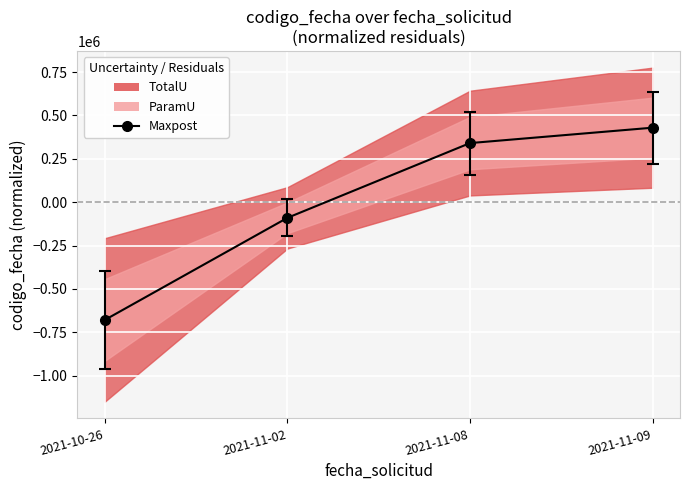

Where does the data first go above 340591?

2021-11-08